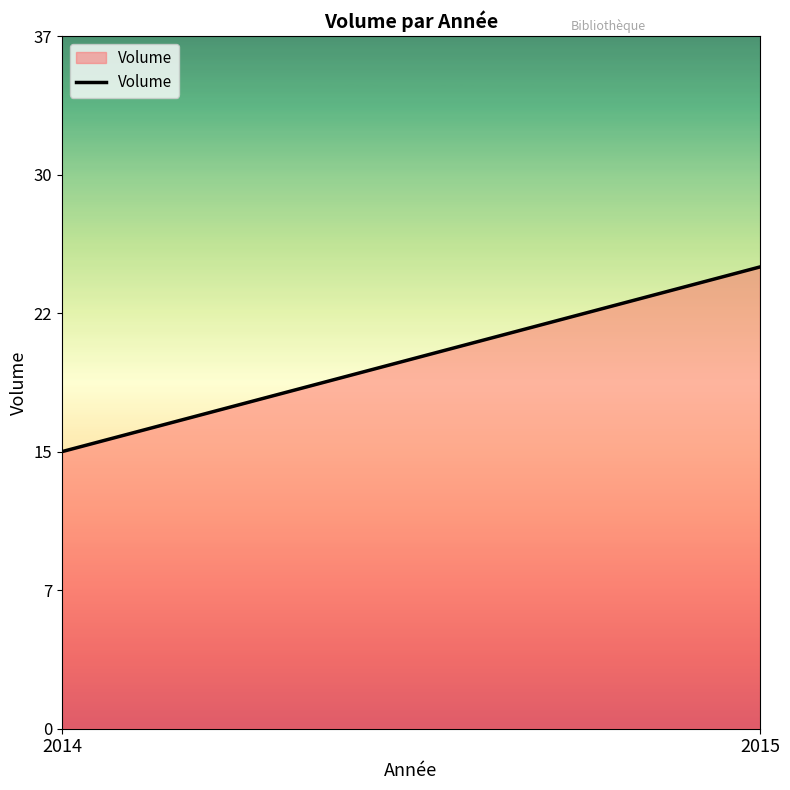

Approximately how many times larger is the value at 2015 compared to 2014?

1.7